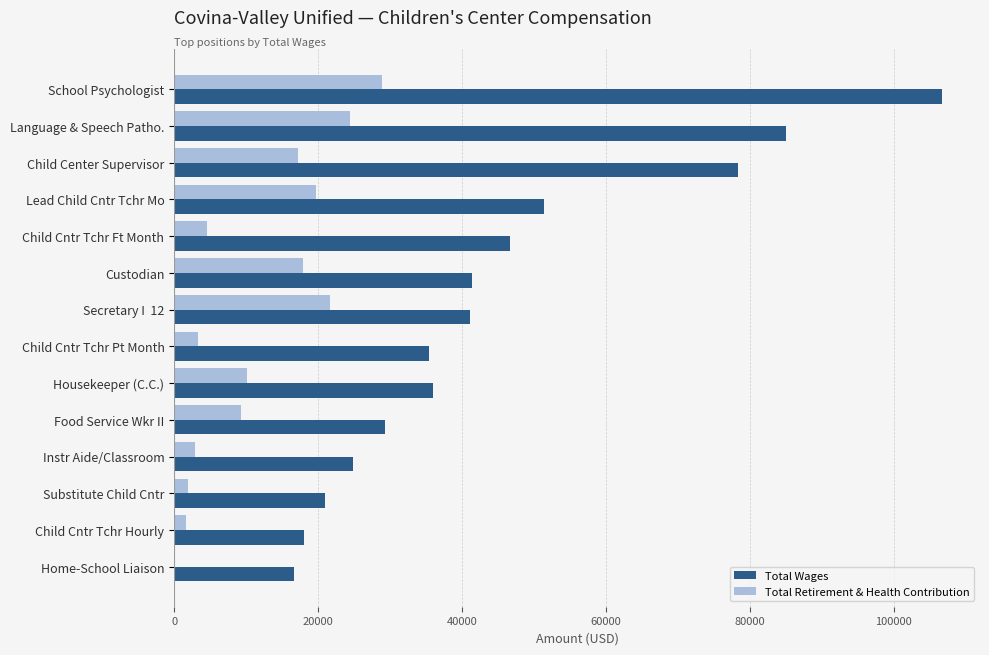

Between Child Center Supervisor and Child Cntr Tchr Hourly, which series saw the biggest shift?

Total Wages